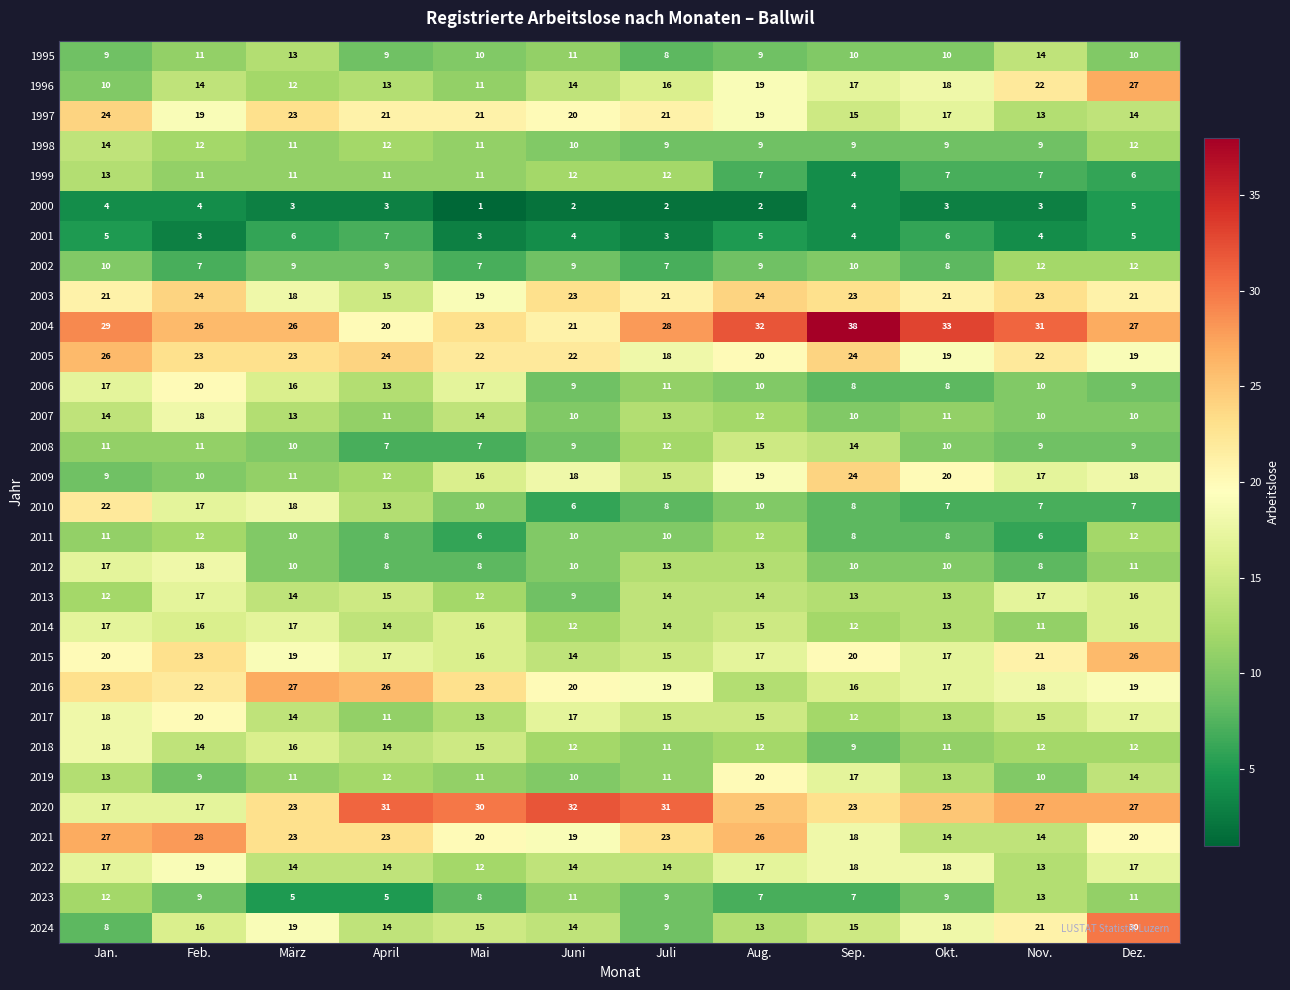

Which series has the largest range (max minus min)?

2024